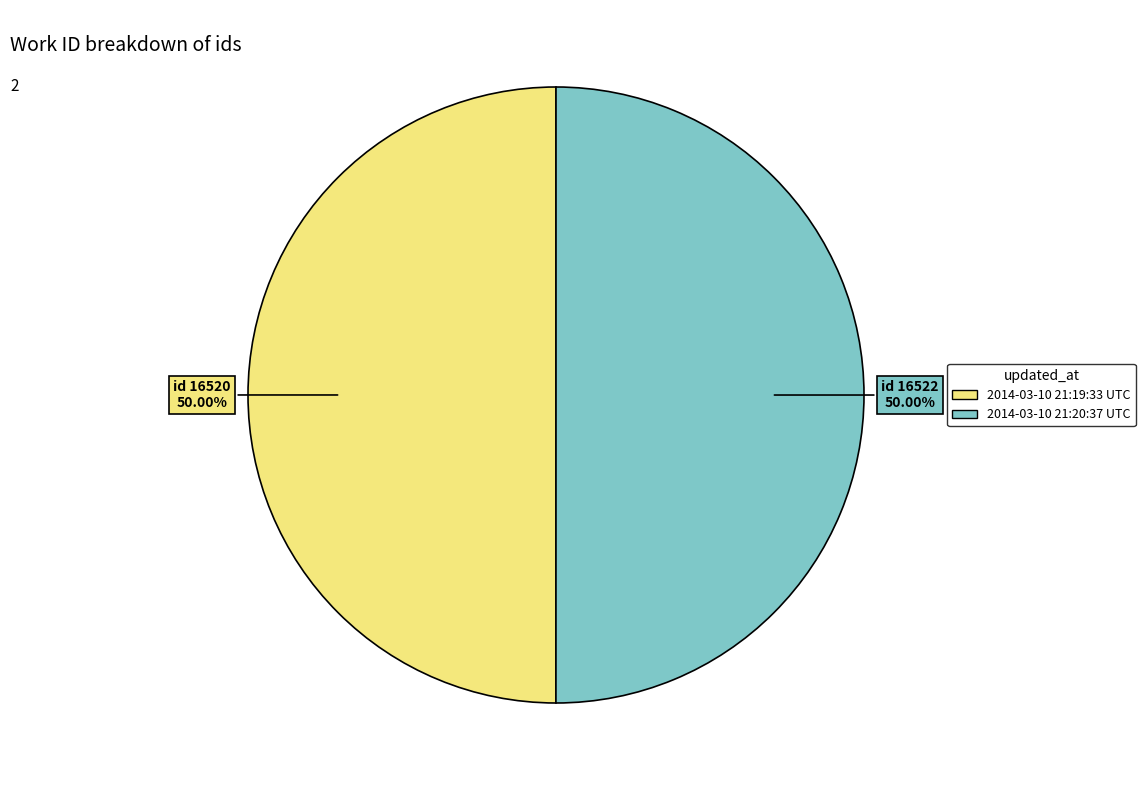

What is the total percentage of 2014-03-10 21:20:37 UTC and 2014-03-10 21:19:33 UTC?

100.0%